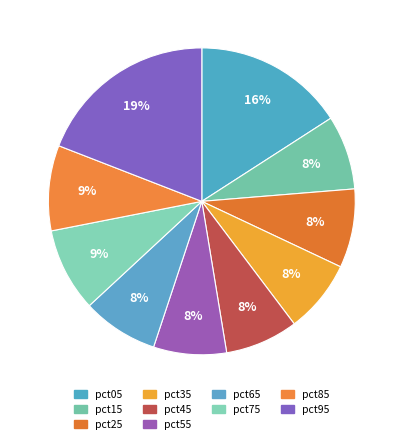

To the nearest percent, what is the difference between the pct45 and pct95 slice percentages?

11%